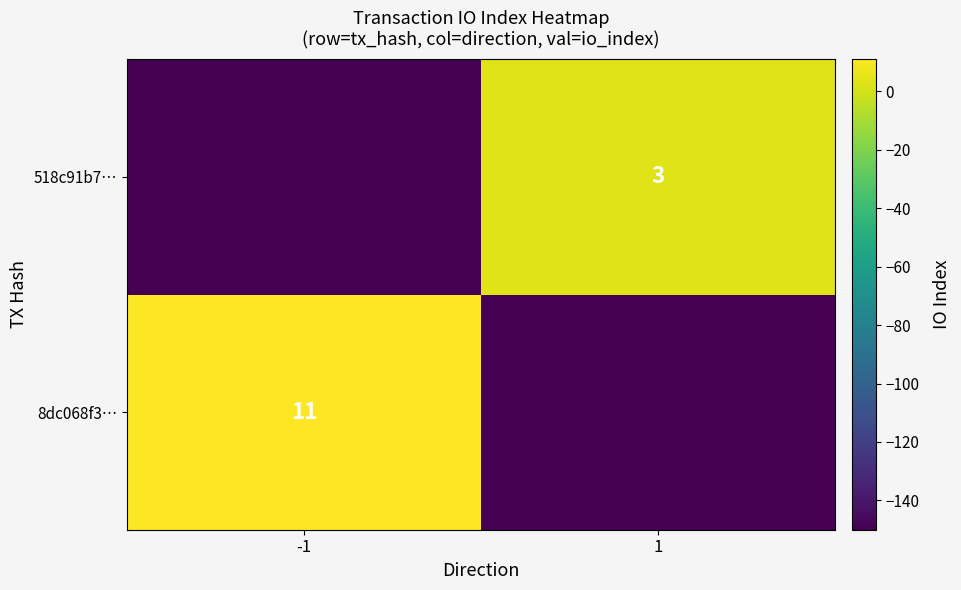

The value of 518c91b7… at 1 is 3. True or false?

True